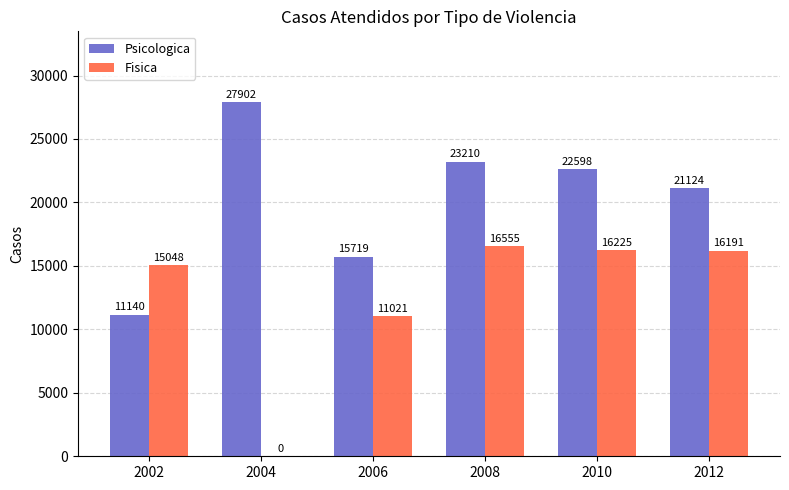

How many groups of bars are there?

6